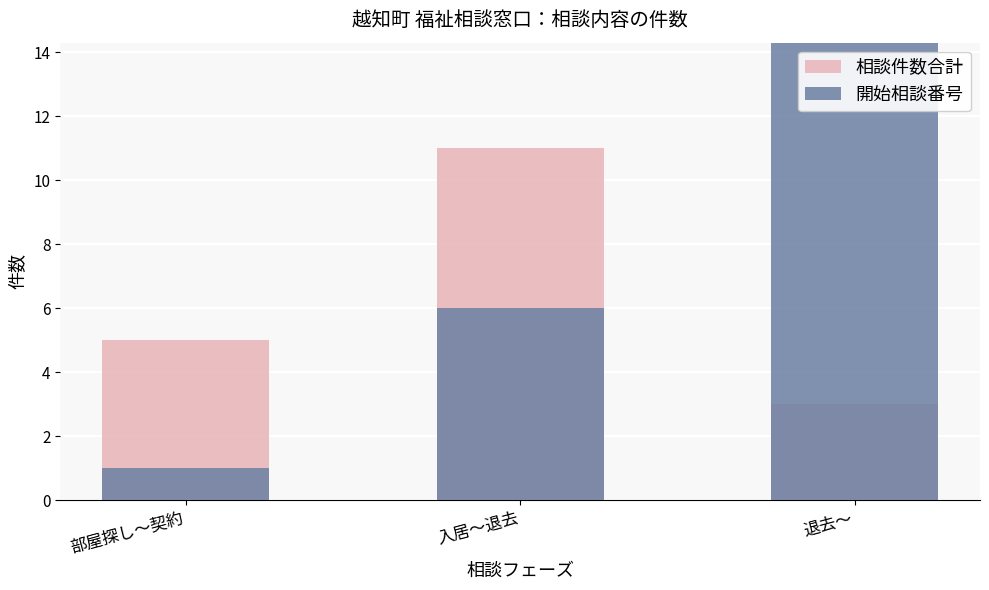

The value of 相談件数合計 at 退去～ is 5. True or false?

False